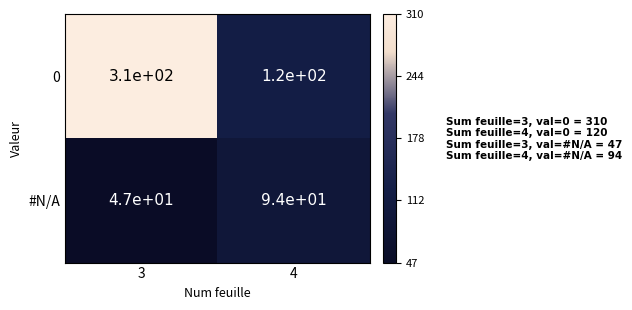

Is the value of #N/A at 3 greater than the value of 0 at 3?

No